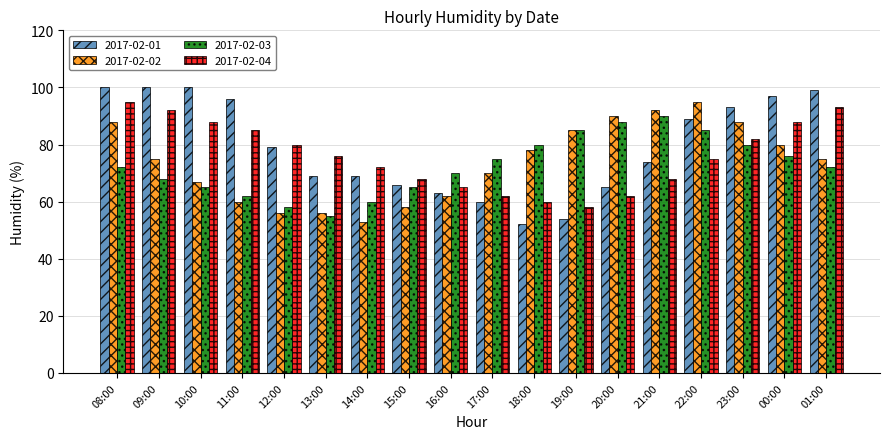

What is the total value across all series at 23:00?

343